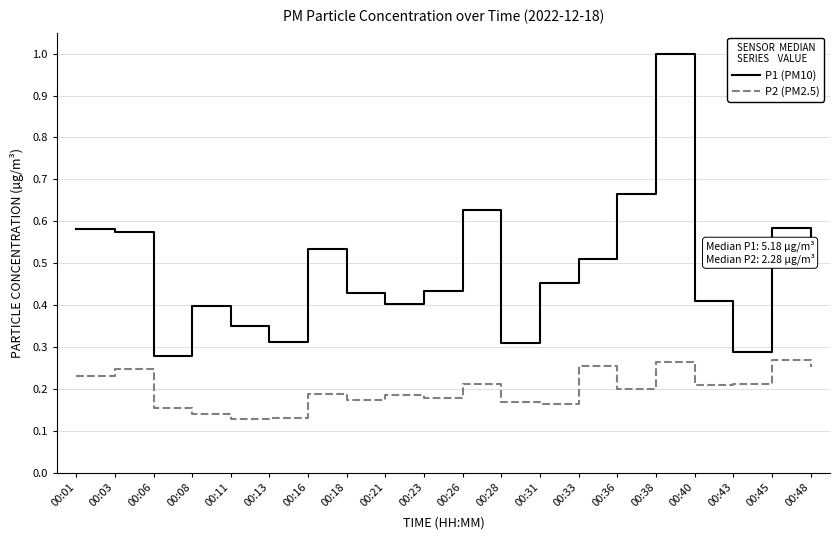

True or false: P2 (PM2.5) and P1 (PM10) cross at least once.

False